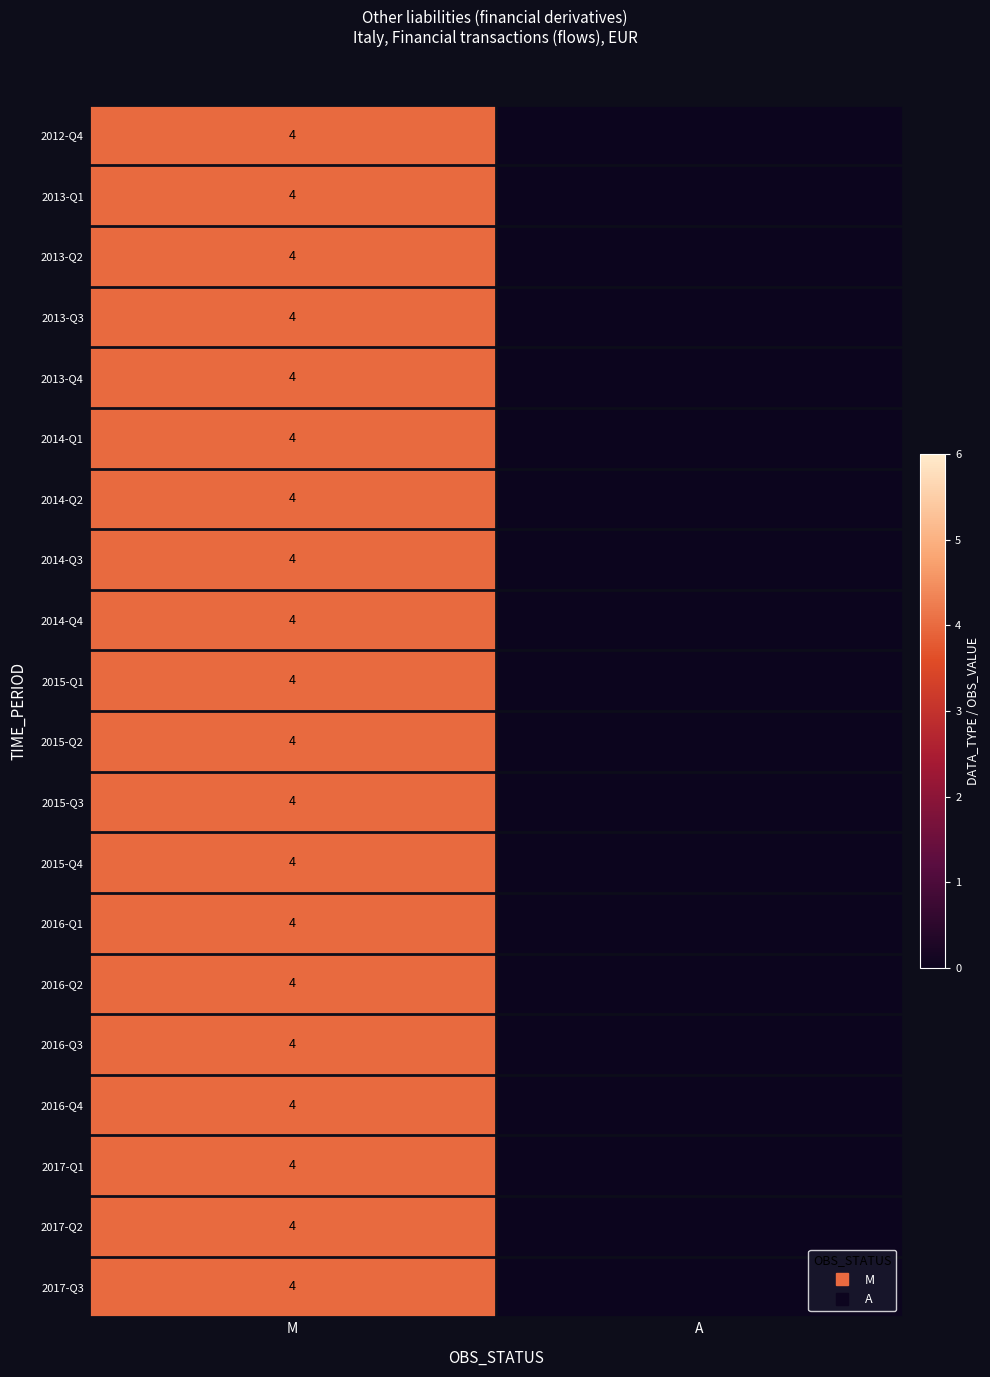

What is the difference between the 2014-Q2 values at A and M?

4